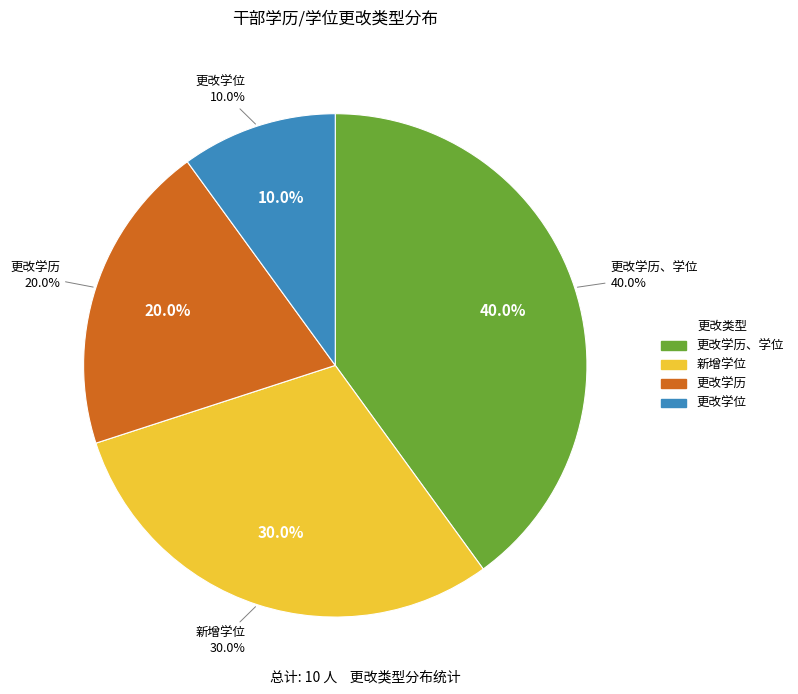

Is there a majority slice in this chart?

No